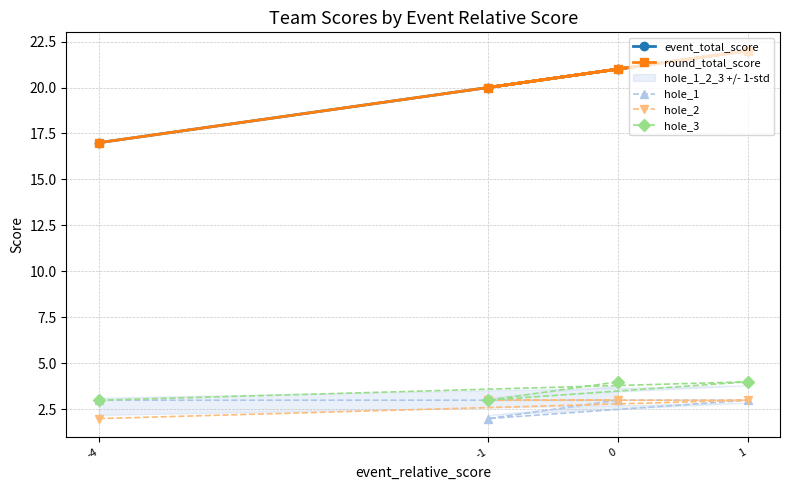

Reading left to right, transcribe all the data shown in this chart.

event_total_score: -4=17	1=22	-1=20	0=21
round_total_score: -4=17	1=22	-1=20	0=21
hole_1: -4=3	1=3	-1=2	0=3
hole_2: -4=2	1=3	-1=3	0=3
hole_3: -4=3	1=4	-1=3	0=4